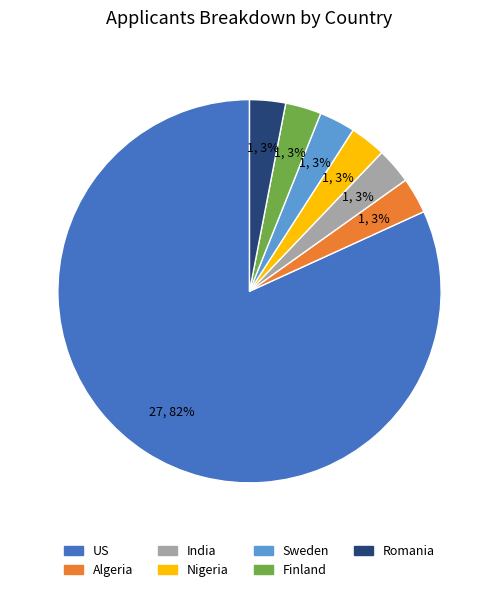

Combined, do Nigeria and Finland account for over 50%?

No